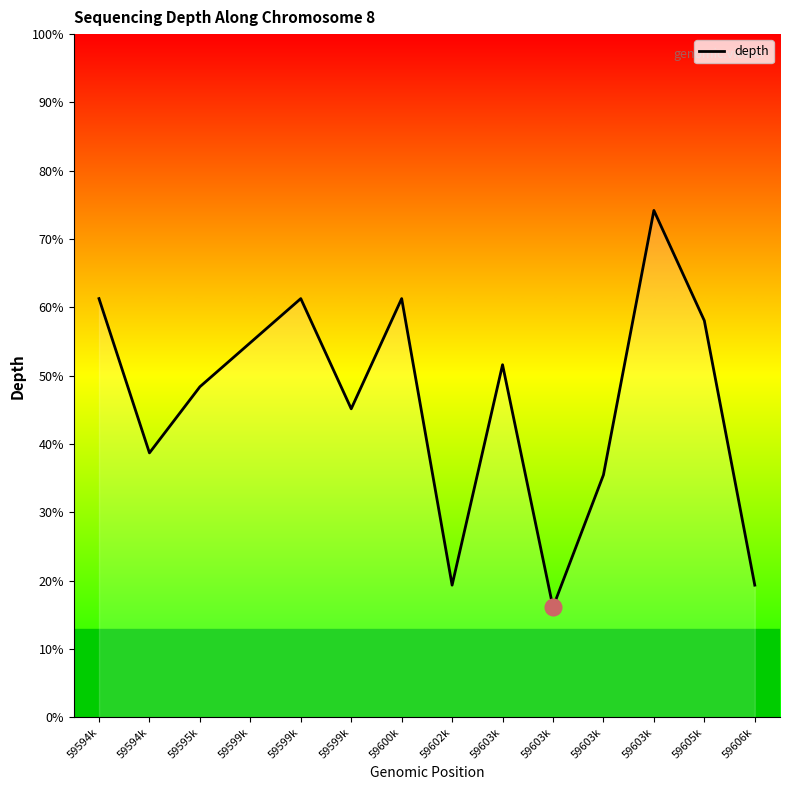

What is the sum of all values?

186